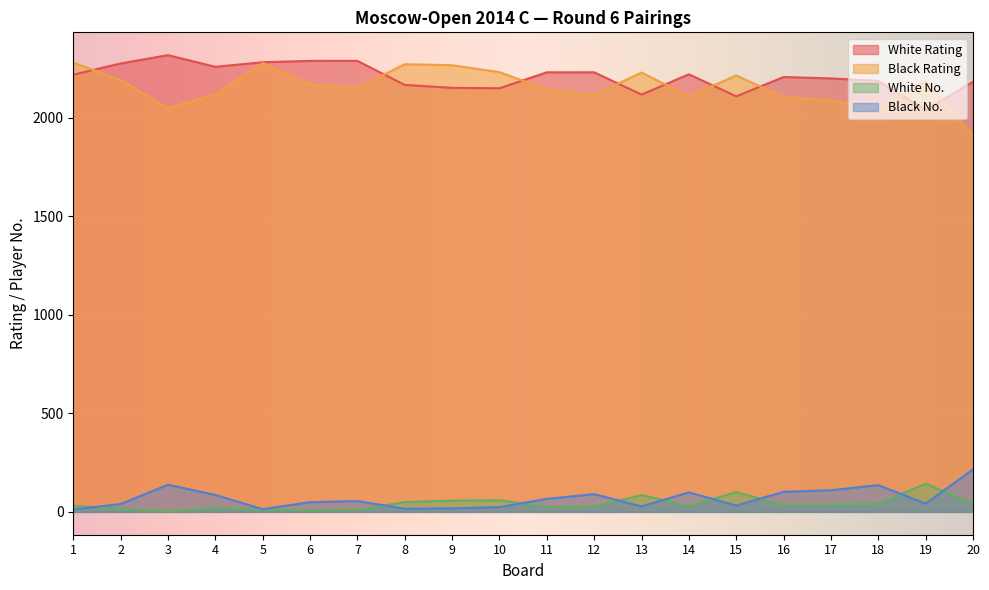

How many data points in White No. are above 35?

9